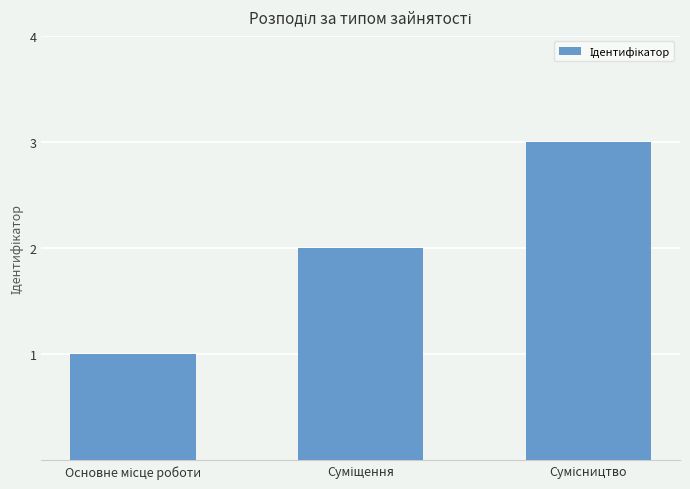

What is the difference between the maximum and minimum values?

2